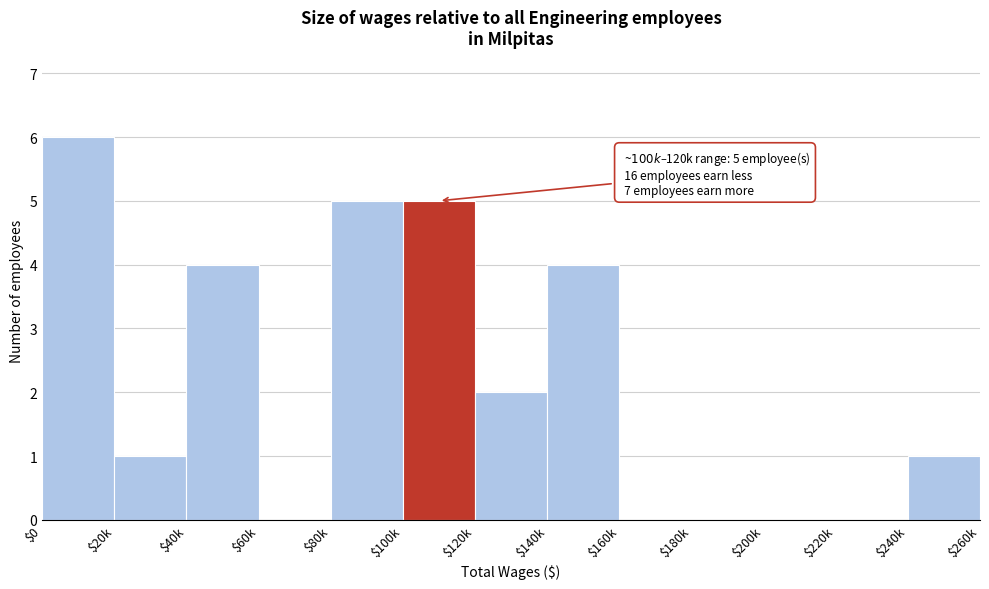

What is the maximum value shown in the chart?

6